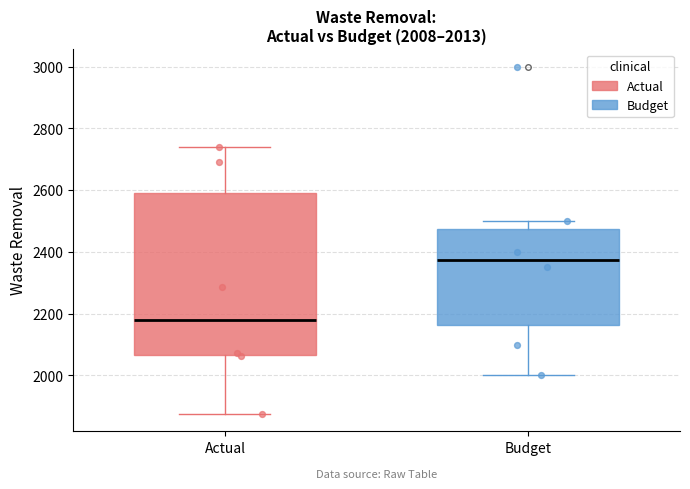

Which box's median line is the highest?

Budget